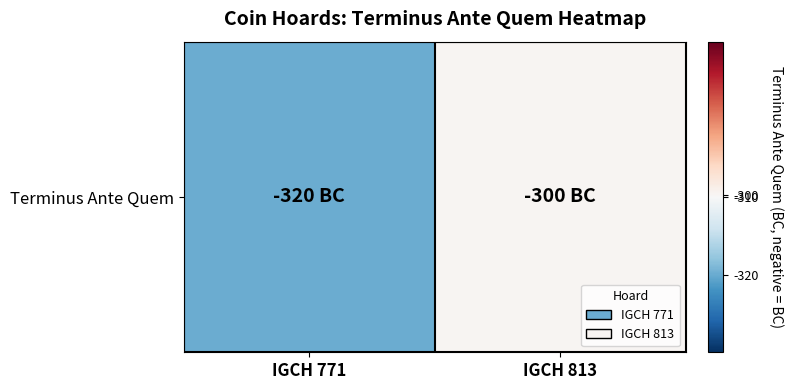

What is the change in value from IGCH 771 to IGCH 813?

+20